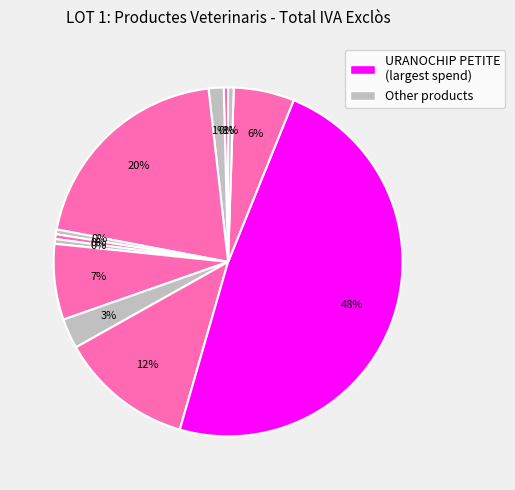

How many slices are in this pie chart?

12